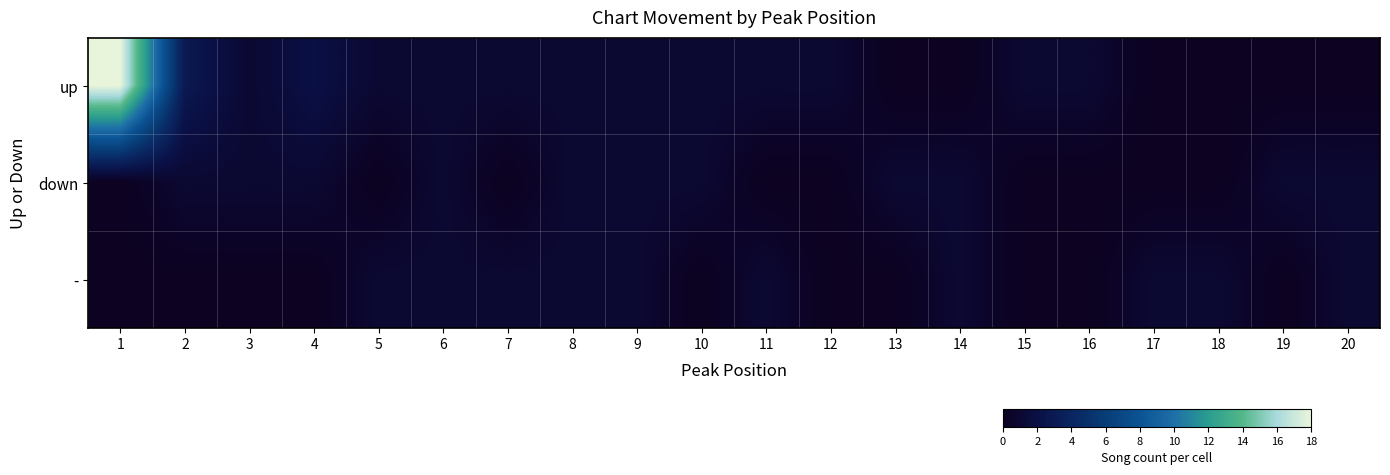

Which series has the largest total across all categories?

up